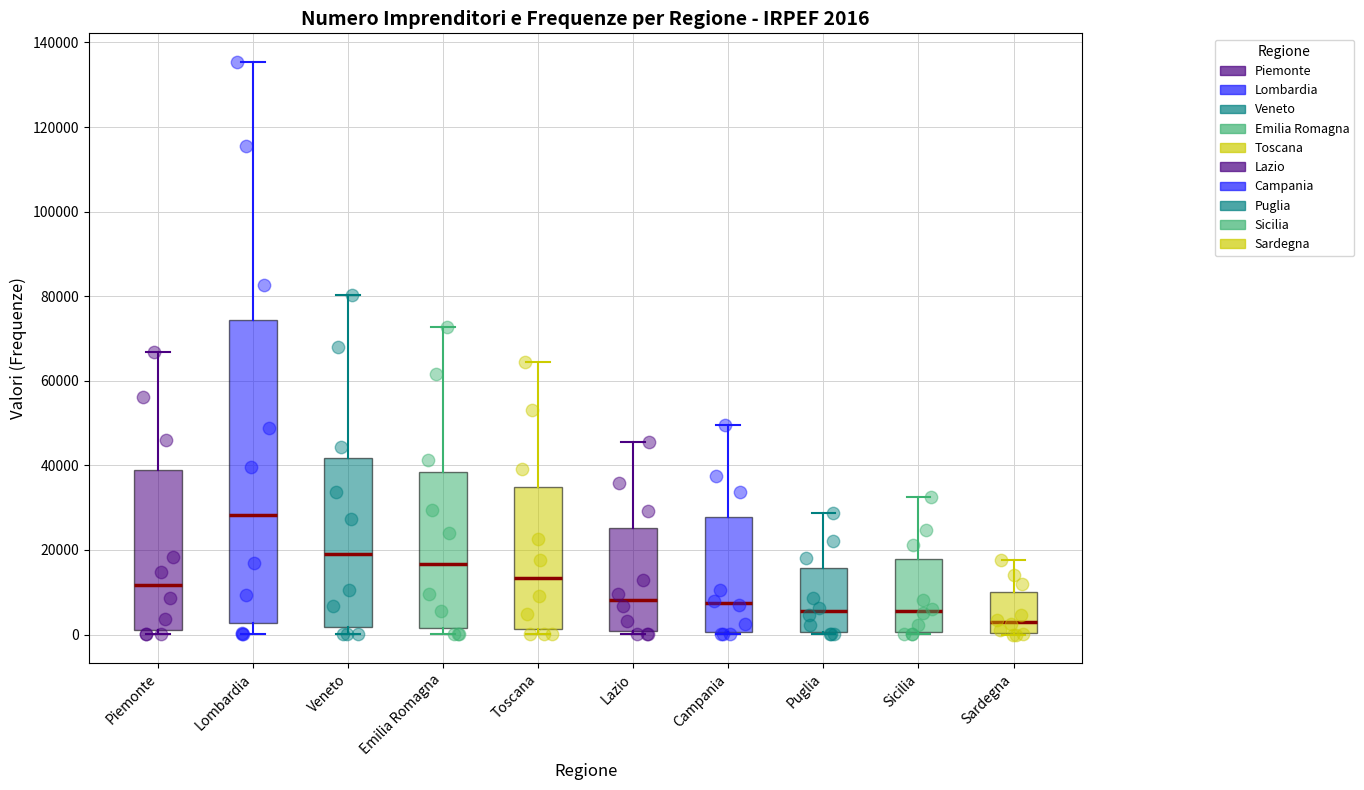

Which box has the lowest median line?

Sardegna